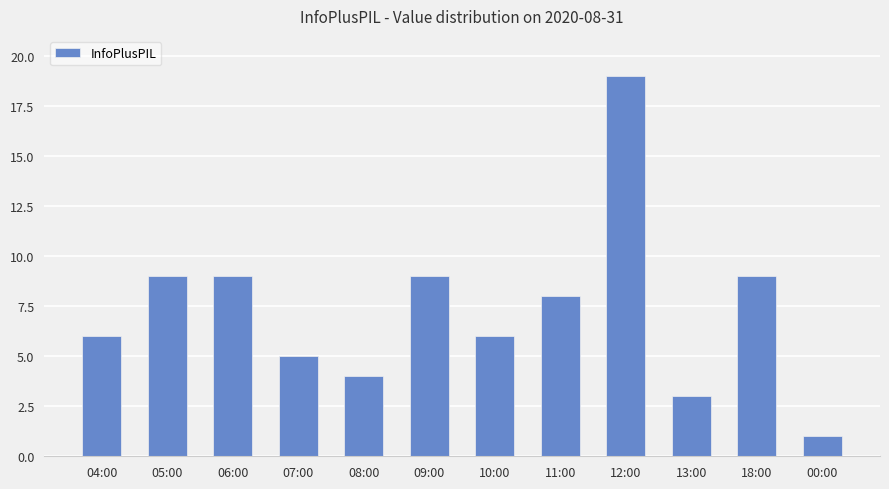

Reading right to left, list all the values displayed in this chart.

1	9	3	19	8	6	9	4	5	9	9	6